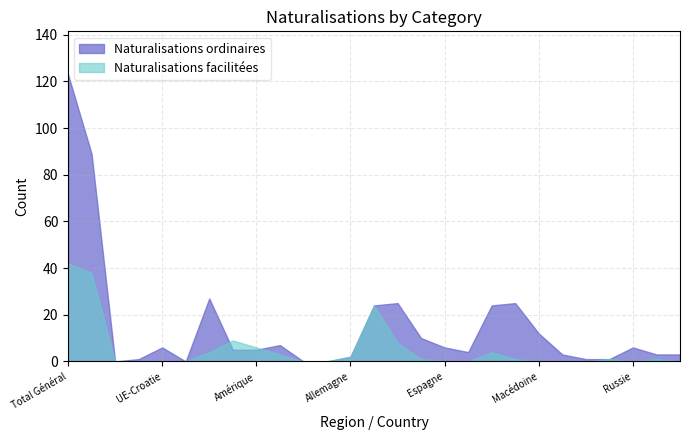

Which series has the largest range (max minus min)?

Naturalisations ordinaires